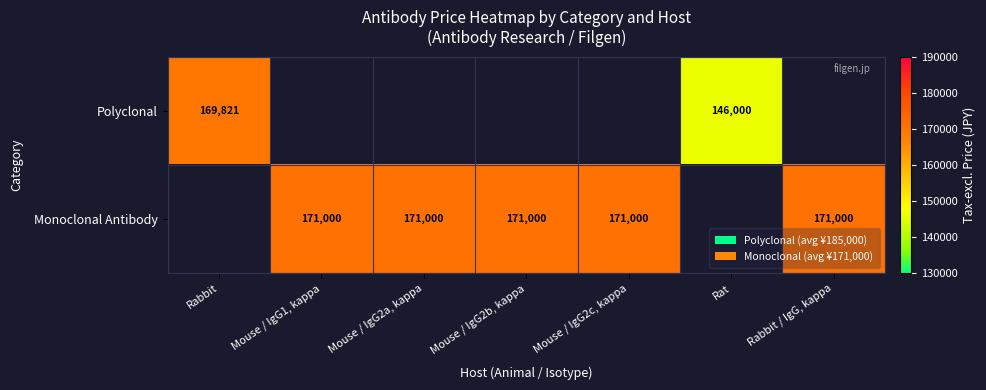

Is the value of Monoclonal Antibody at Rabbit / IgG, kappa greater than the value of Polyclonal at Rat?

Yes